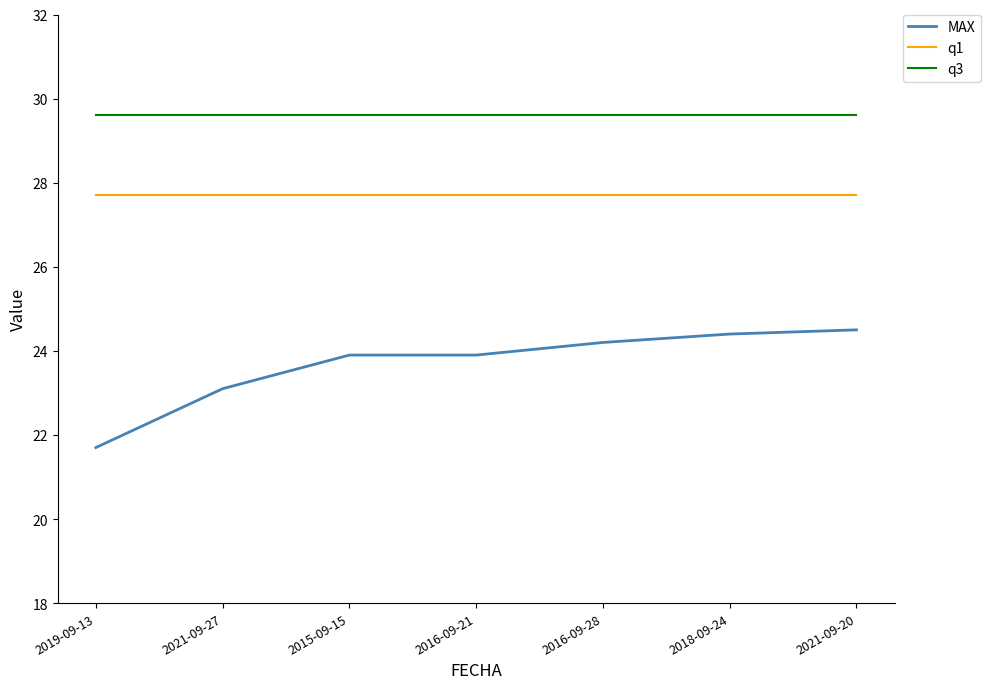

At 2019-09-13, list the series in order from largest to smallest.

q3, q1, MAX